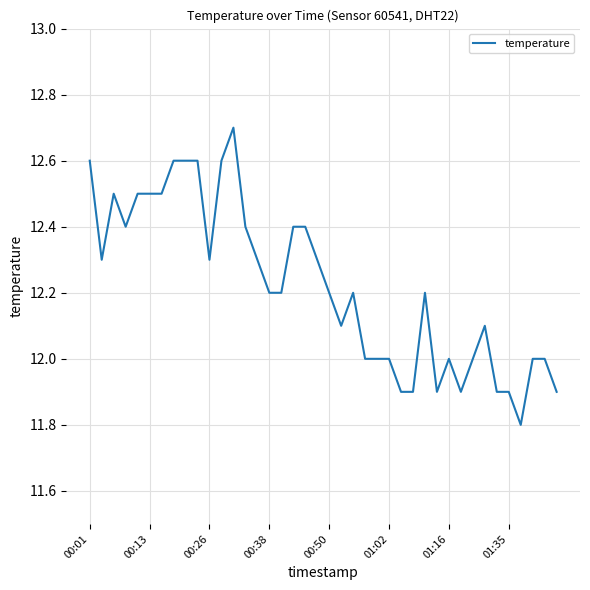

What is the greatest value displayed?

12.7